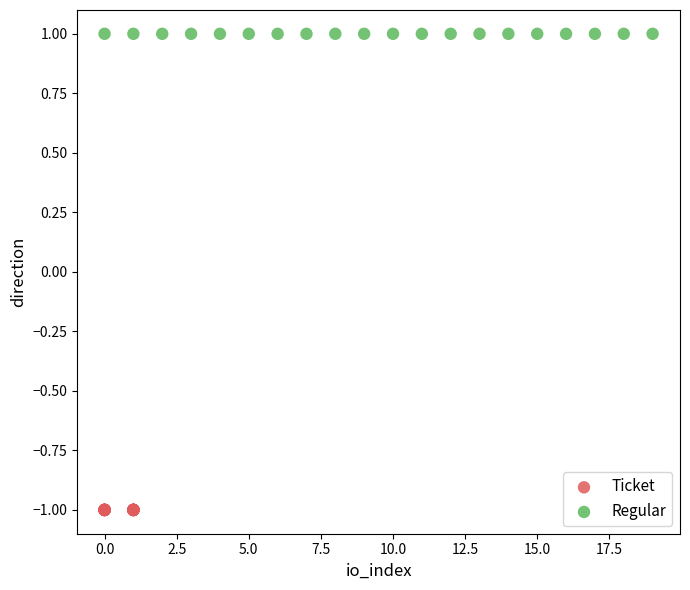

Which series contains the highest Y value?

Regular